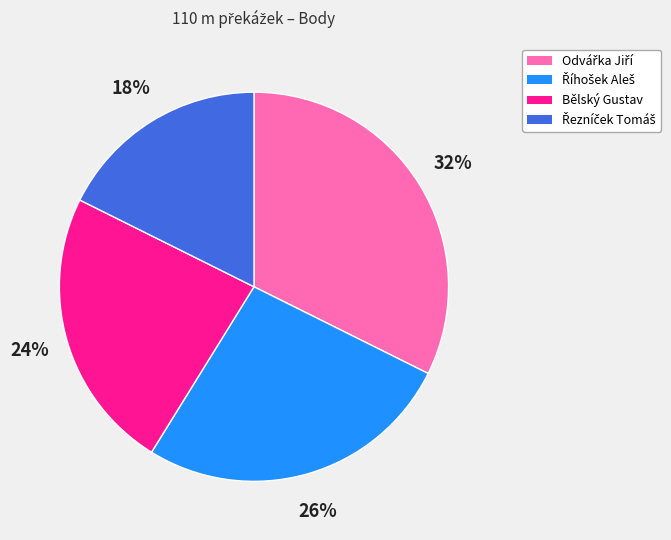

To the nearest percent, what is the average slice percentage?

25%